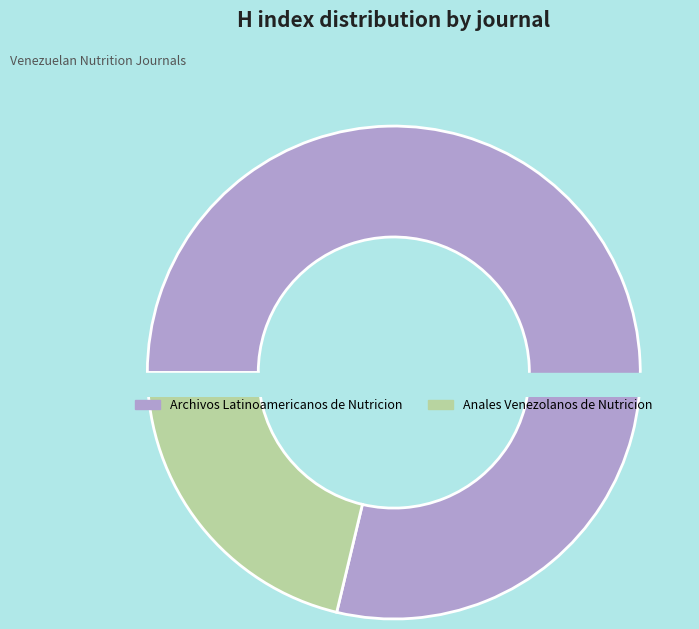

Which category has the biggest portion of the pie?

Archivos Latinoamericanos de Nutricion